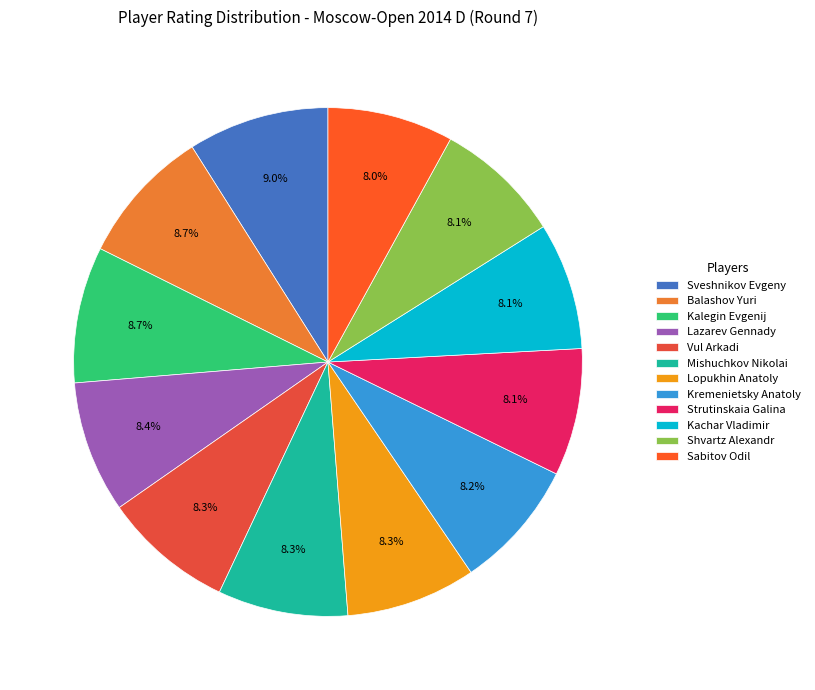

To the nearest percent, what is the difference between the largest and smallest slice percentages?

1%